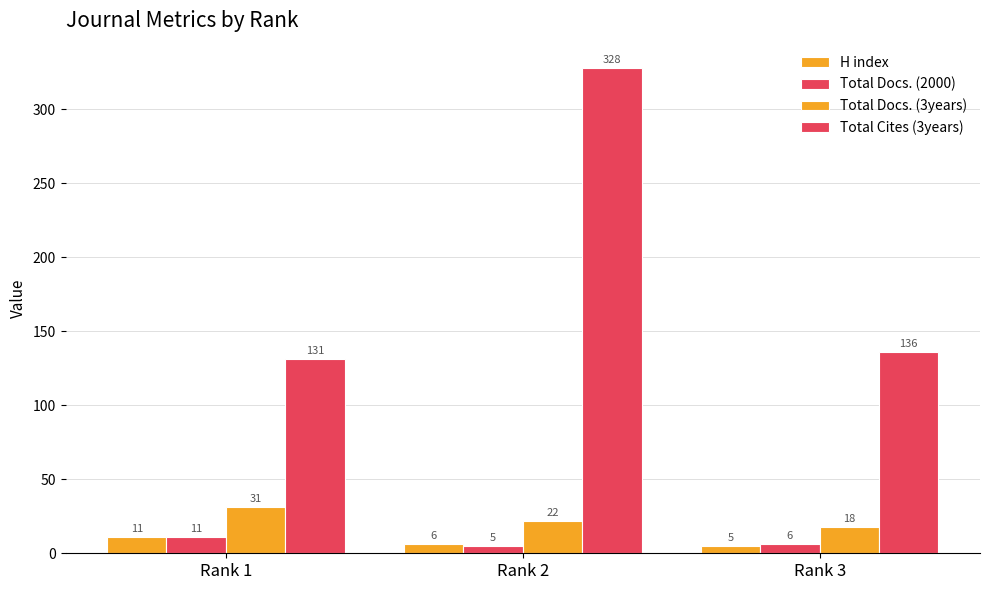

Does the chart contain any negative values?

No